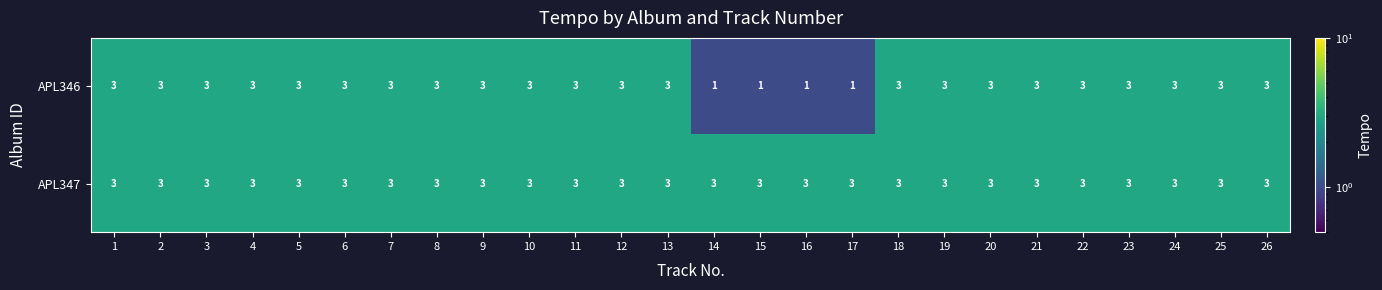

Which series has the largest range (max minus min)?

APL346